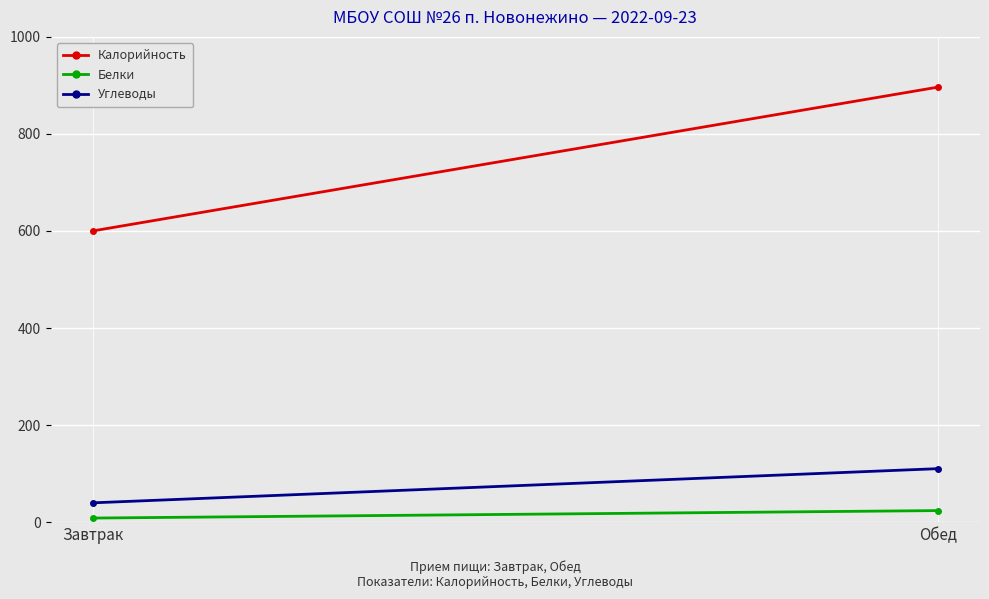

What is the average value of the Белки series?

16.1